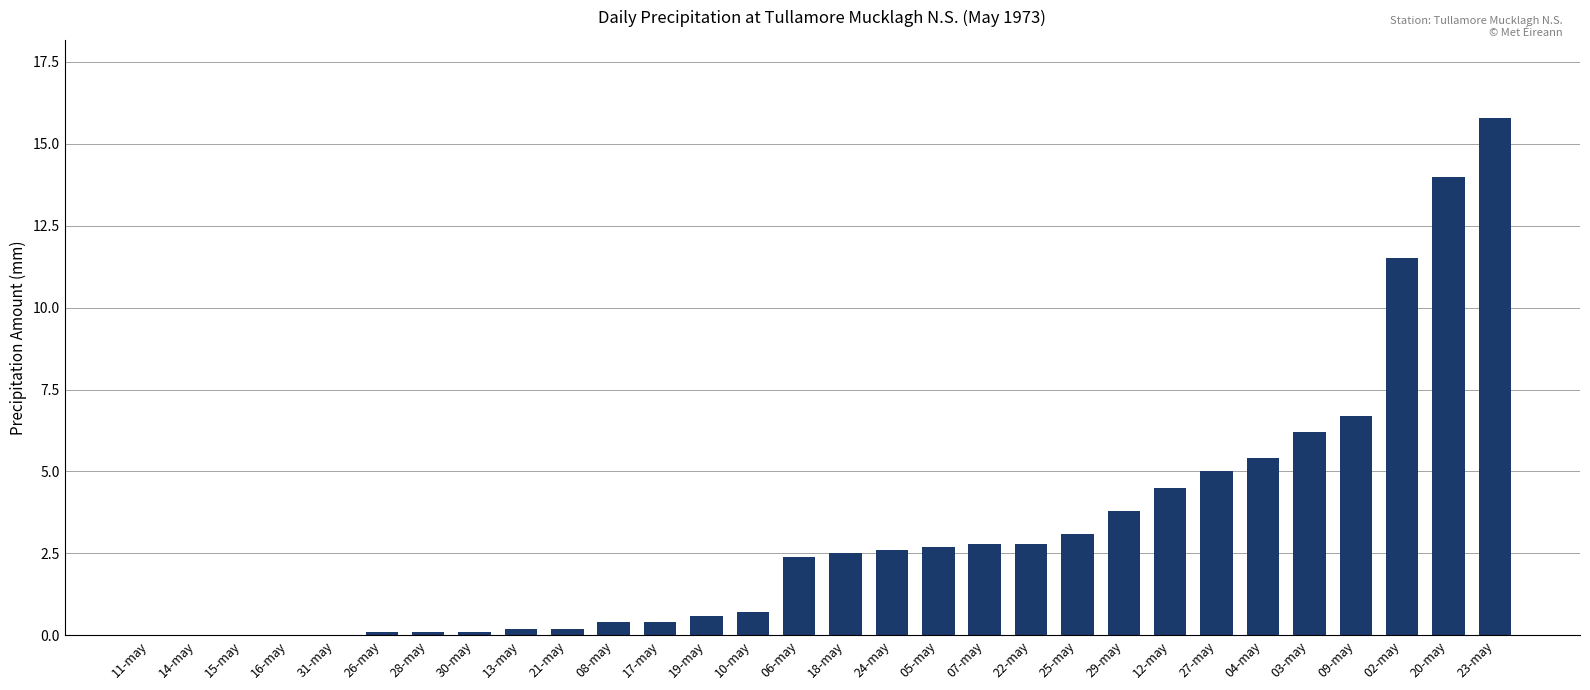

Reading left to right, extract all data points from this chart.

11-may=0.0	14-may=0.0	15-may=0.0	16-may=0.0	31-may=0.0	26-may=0.1	28-may=0.1	30-may=0.1	13-may=0.2	21-may=0.2	08-may=0.4	17-may=0.4	19-may=0.6	10-may=0.7	06-may=2.4	18-may=2.5	24-may=2.6	05-may=2.7	07-may=2.8	22-may=2.8	25-may=3.1	29-may=3.8	12-may=4.5	27-may=5.0	04-may=5.4	03-may=6.2	09-may=6.7	02-may=11.5	20-may=14.0	23-may=15.8